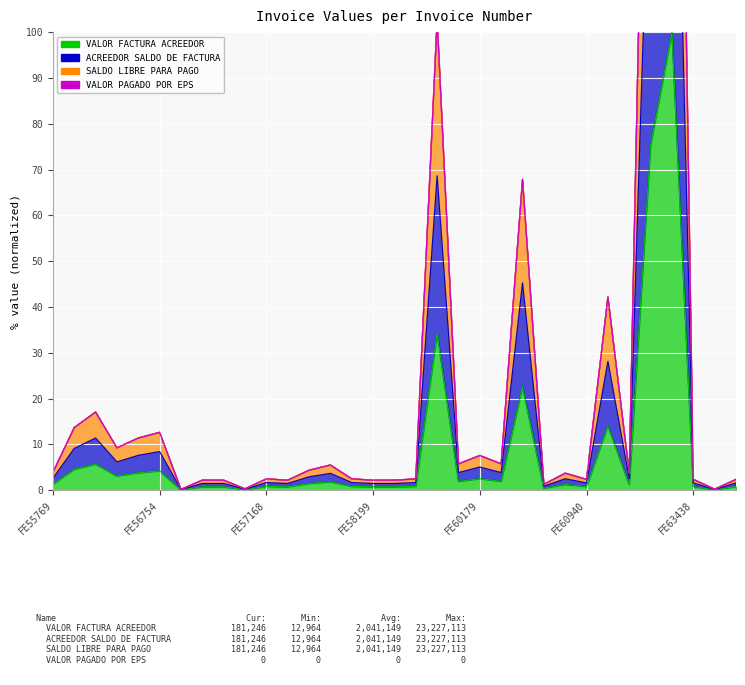

True or false: ACREEDOR SALDO DE FACTURA has a value of 2.2 at FE57046.

True